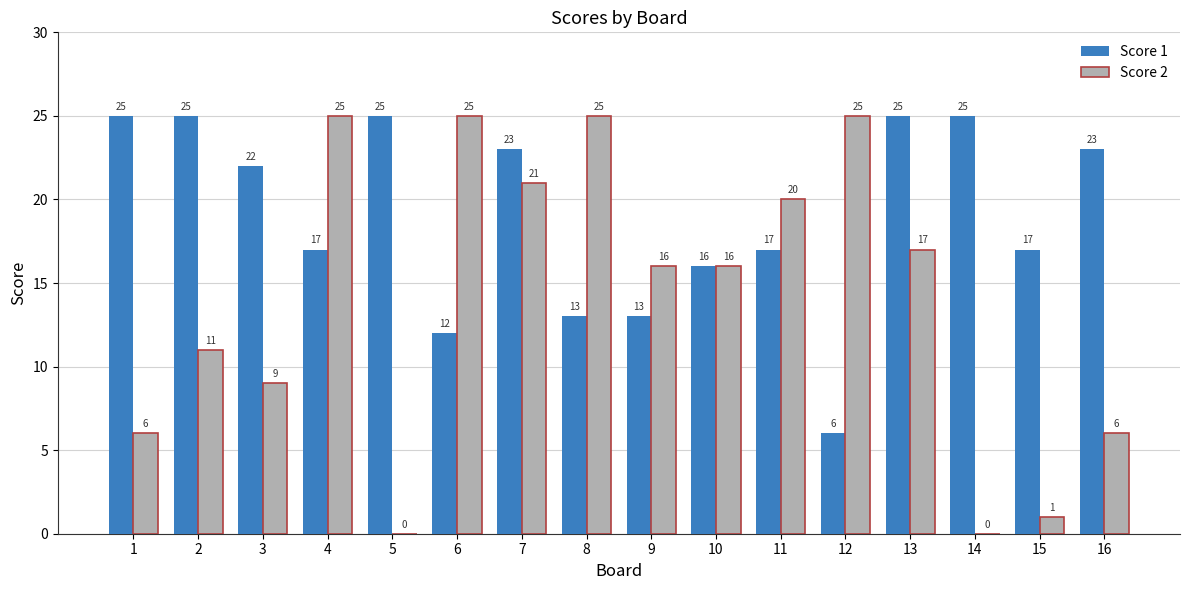

The value of Score 1 at 5 is 40. True or false?

False